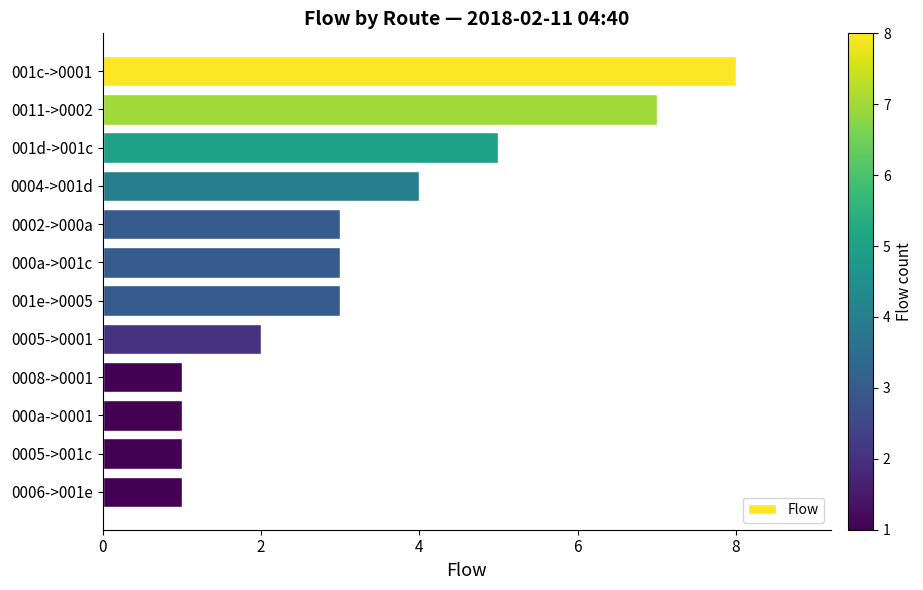

What is the label of the 1st bar from the top?

001c->0001